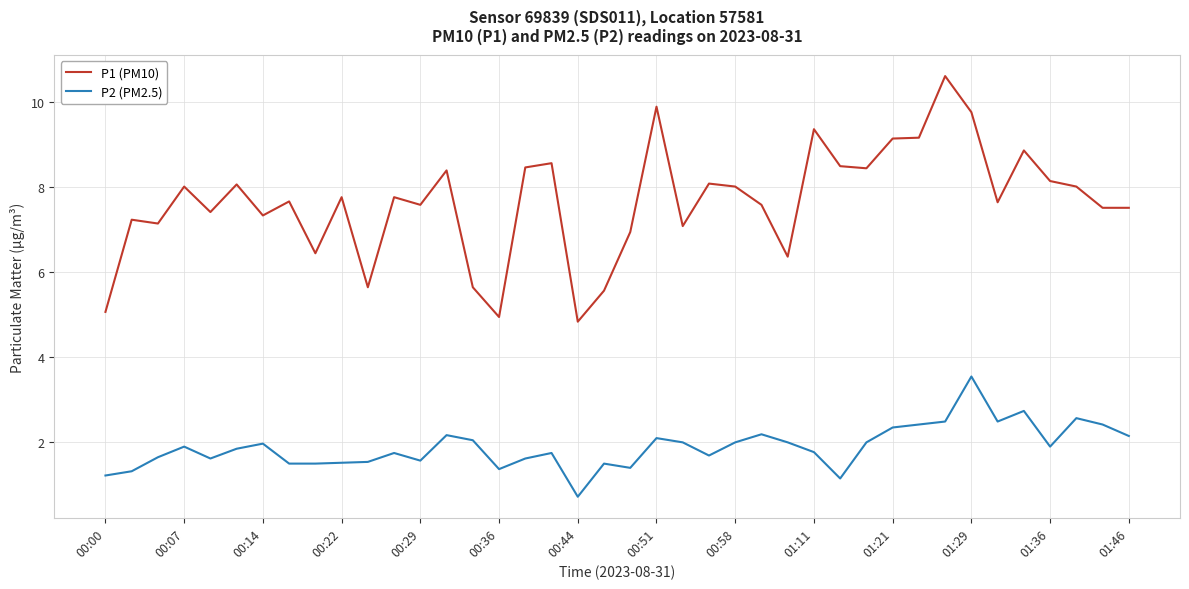

Which series has the largest total across all categories?

P1 (PM10)